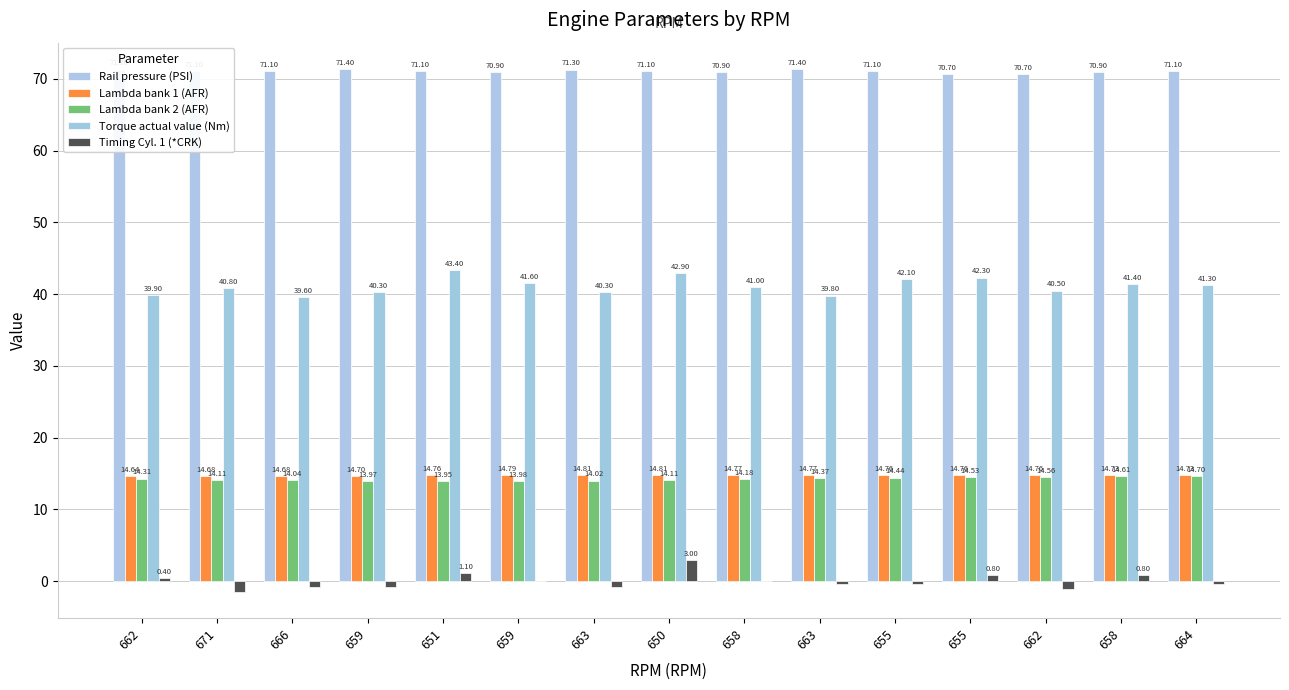

Count the number of categories in the chart.

15